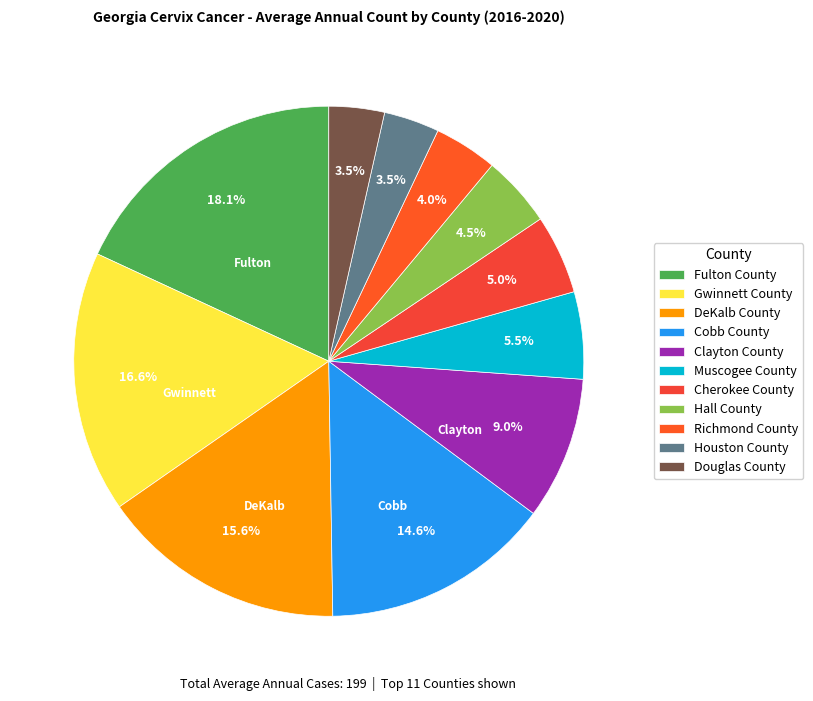

How much of the chart is everything except Muscogee County?

94.5%